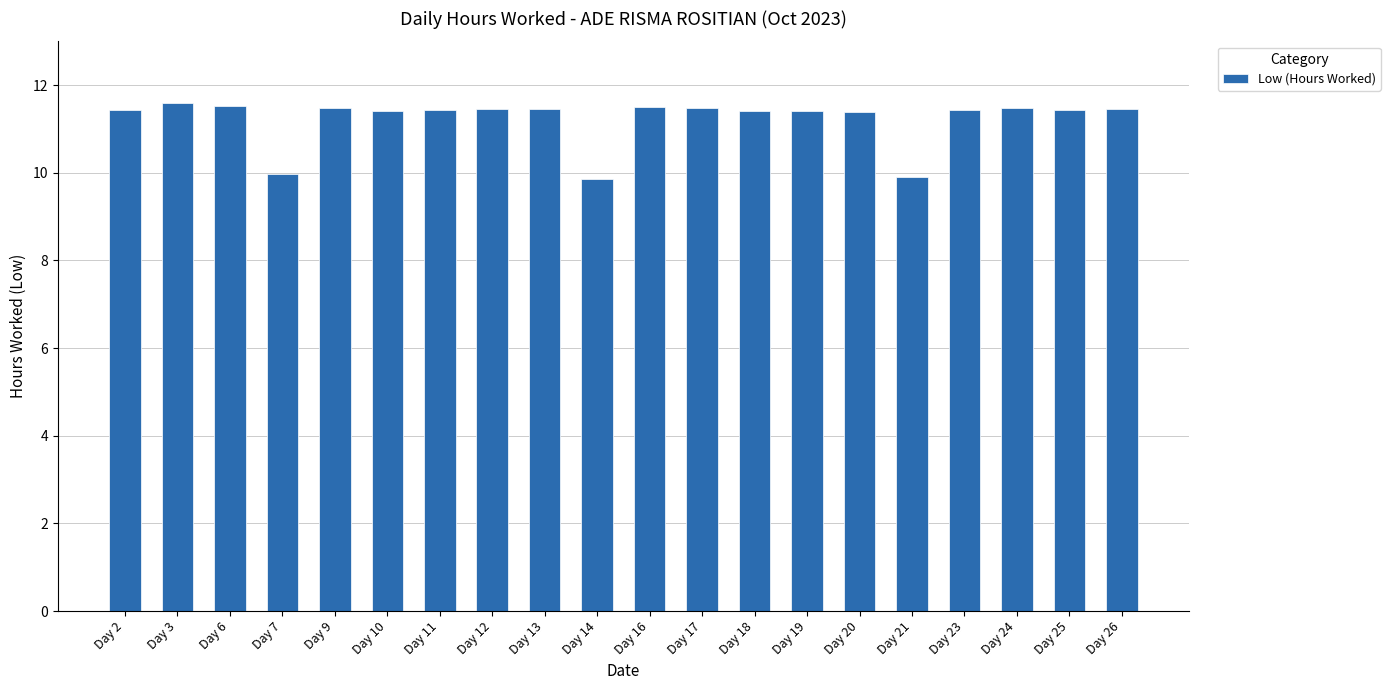

What value does the data have at Day 3?

11.6